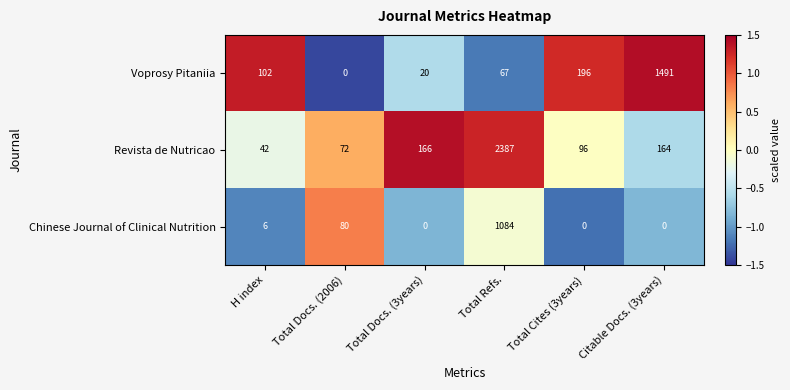

What is the greatest value displayed?

2387